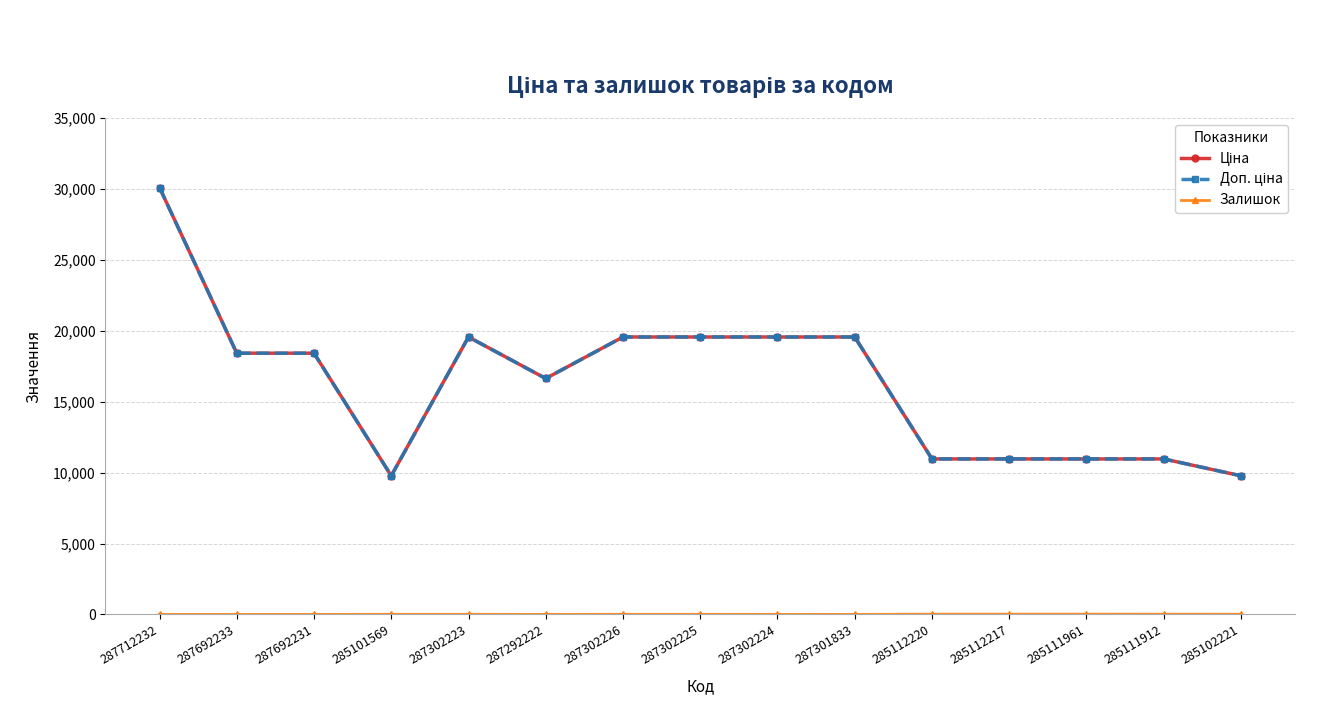

Does the chart have visible grid lines?

Yes